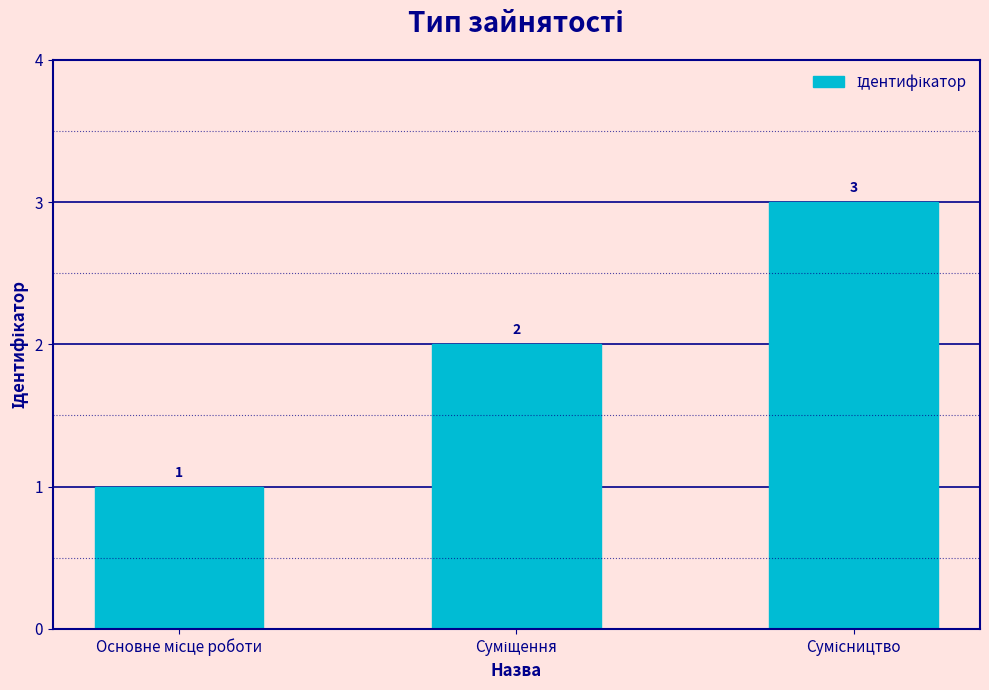

How many values are between 1 and 3?

3